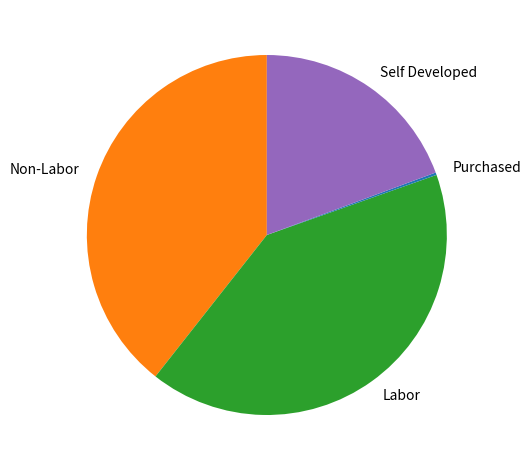

Is the sum of Labor and Non-Labor greater than half?

Yes